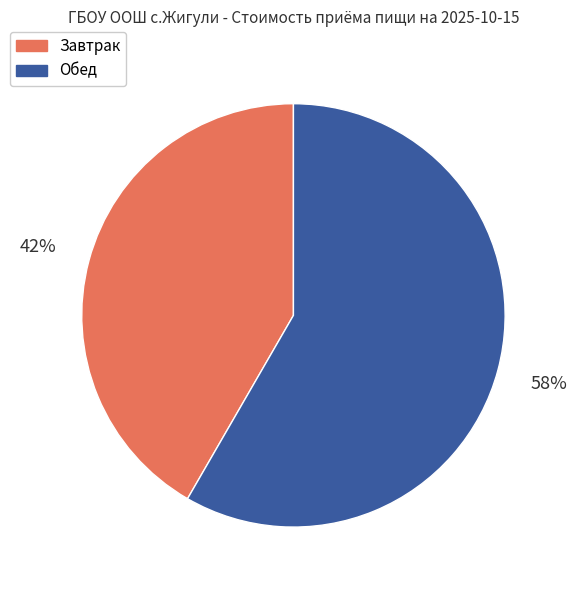

Combined, do Завтрак and Обед account for over 50%?

Yes